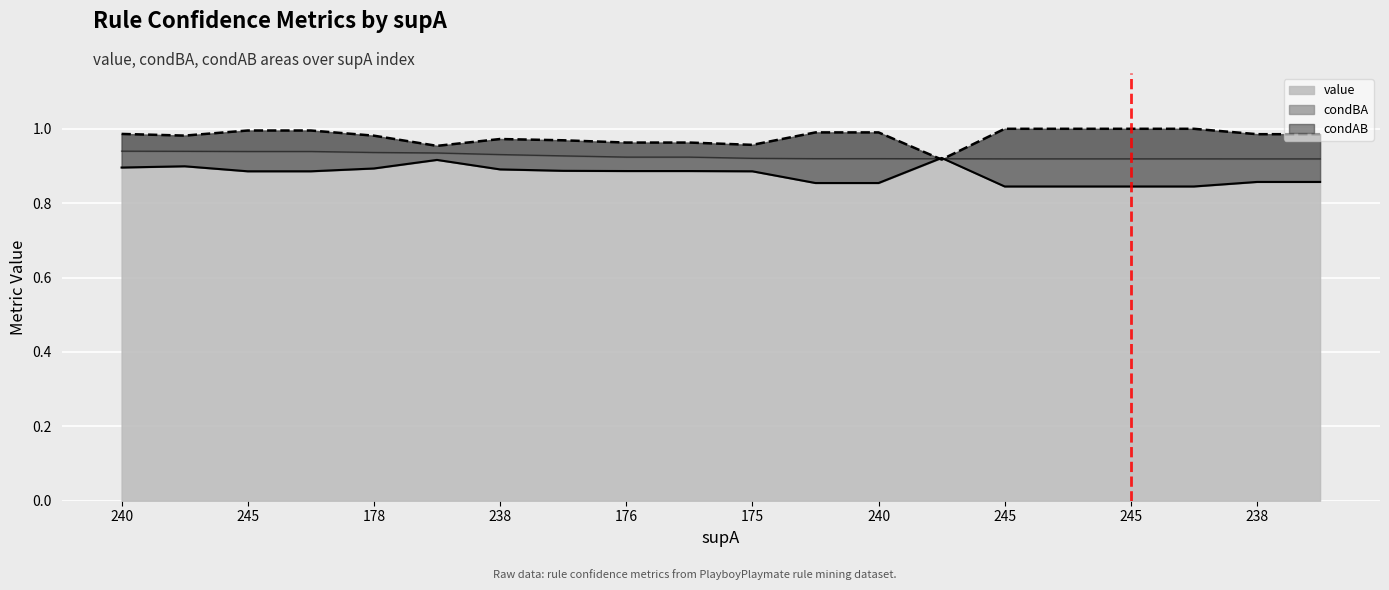

Is it true that condBA equals 1.0 at 245?

True